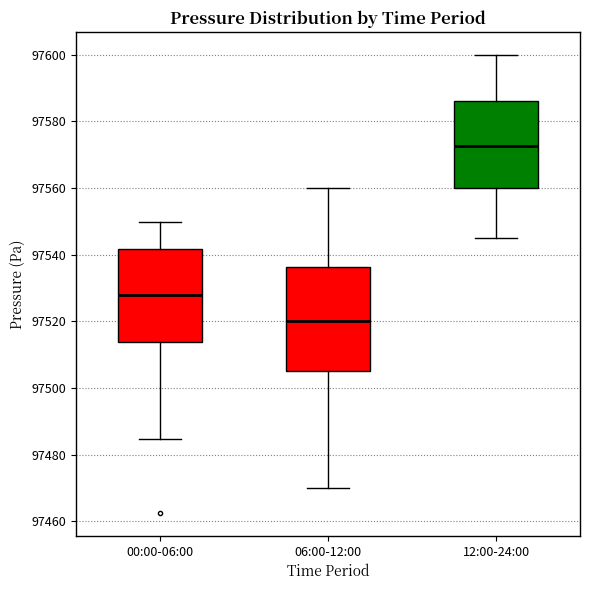

Comparing the boxes themselves (not the whiskers), which one is the tallest?

06:00-12:00